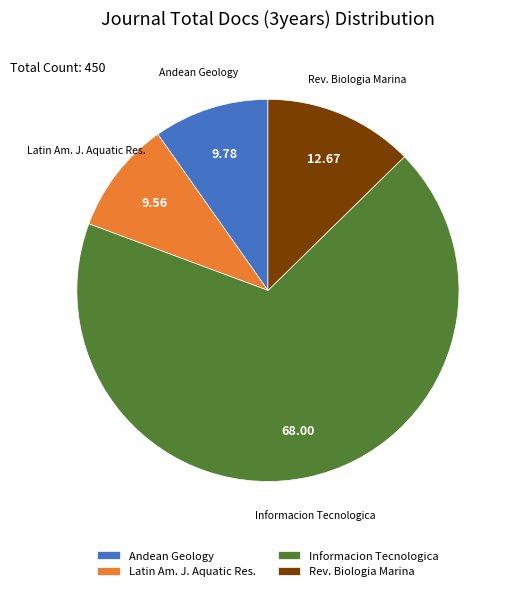

Which slice is the largest?

Informacion Tecnologica